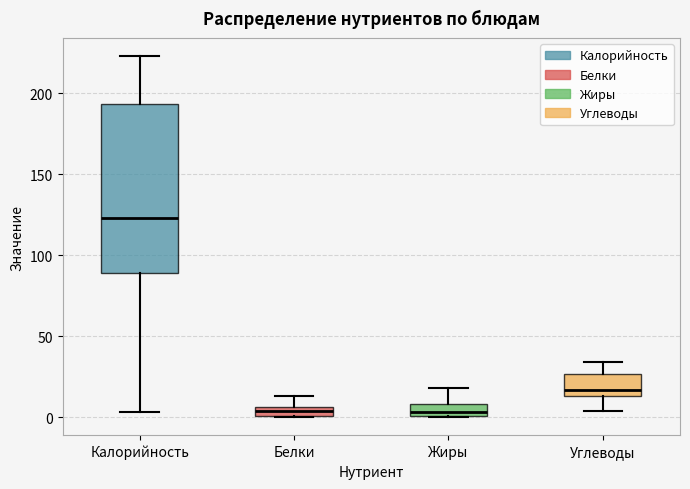

Comparing the boxes themselves (not the whiskers), which one is the tallest?

Калорийность